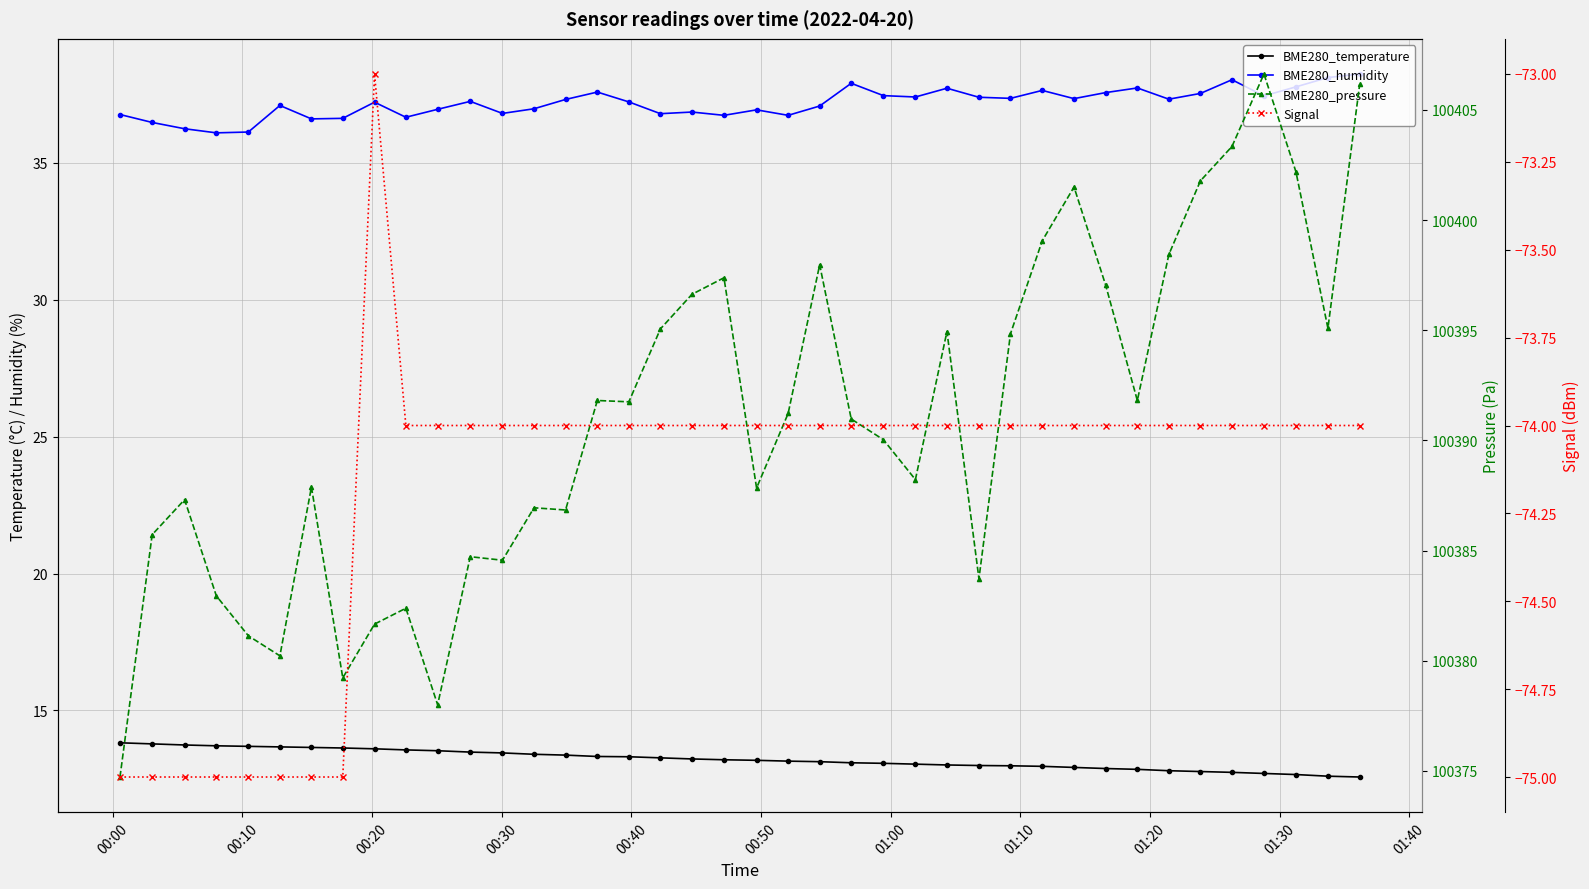

List the series in order of their peak value, lowest first.

Signal, BME280_temperature, BME280_humidity, BME280_pressure